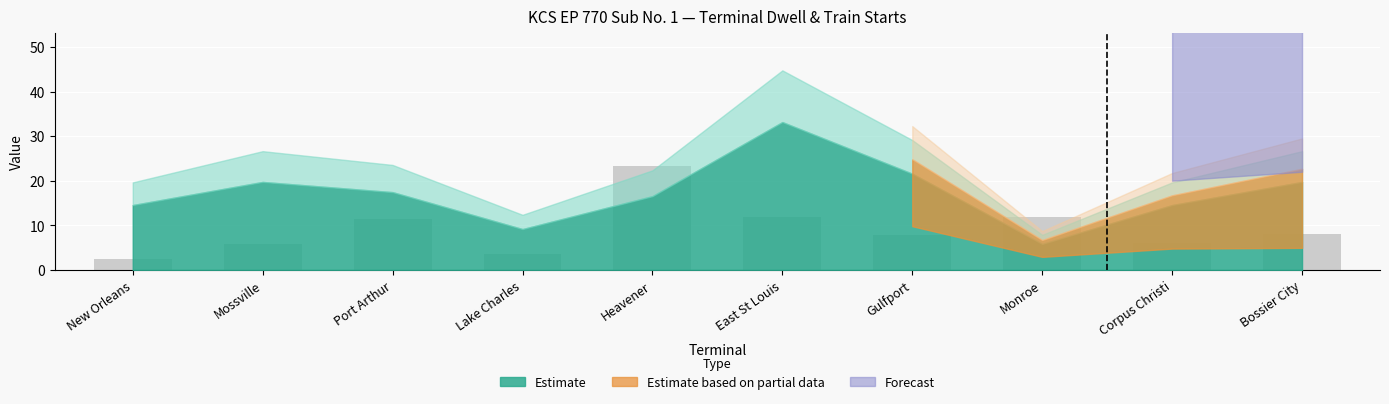

True or false: the data shows 3.7 at Port Arthur.

False